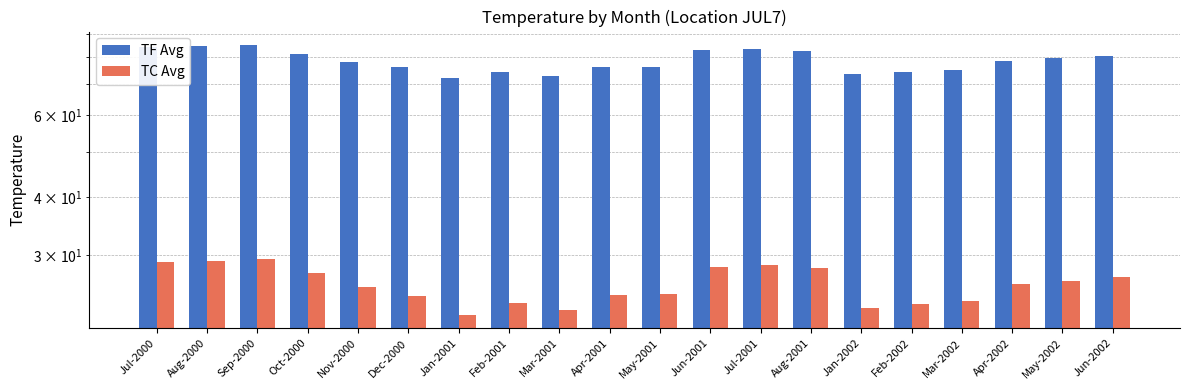

Rank the series at Jan-2002 from highest to lowest value.

TF Avg, TC Avg